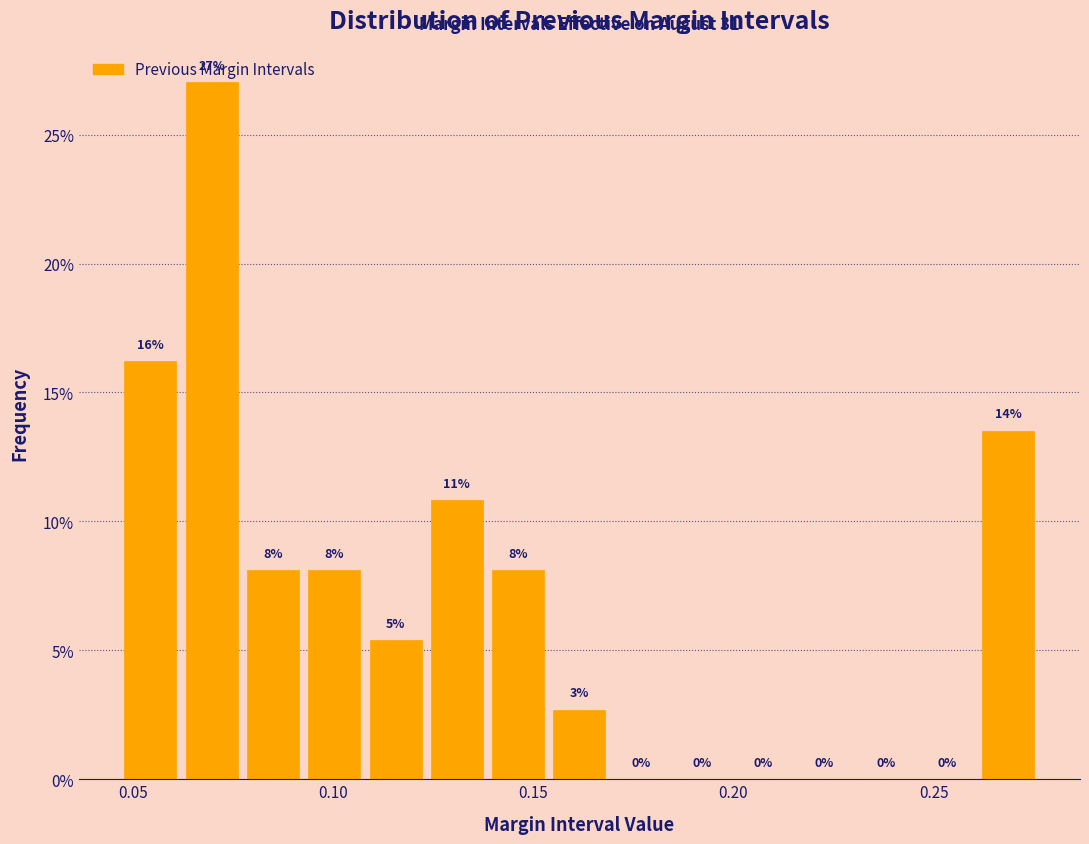

Around what value on the x-axis is the tallest bar? Give the approximate position of its centre, as read against the axis.

0.070